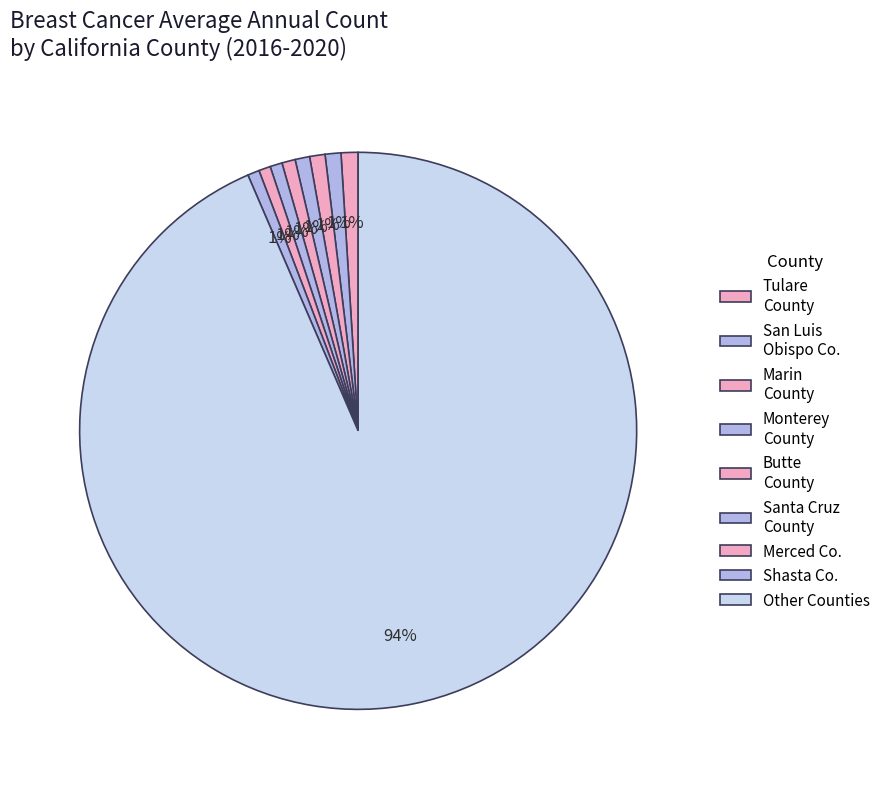

Which category has the biggest portion of the pie?

Other Counties